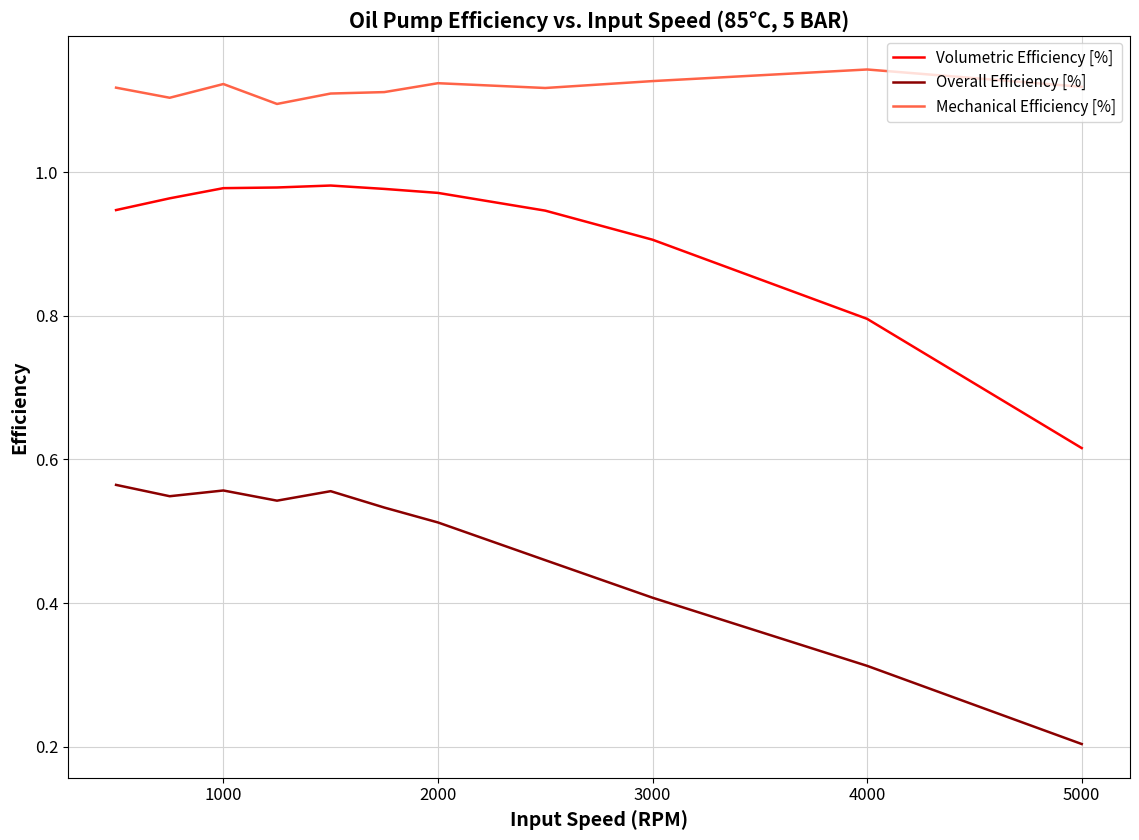

How many lines are shown in the chart?

3